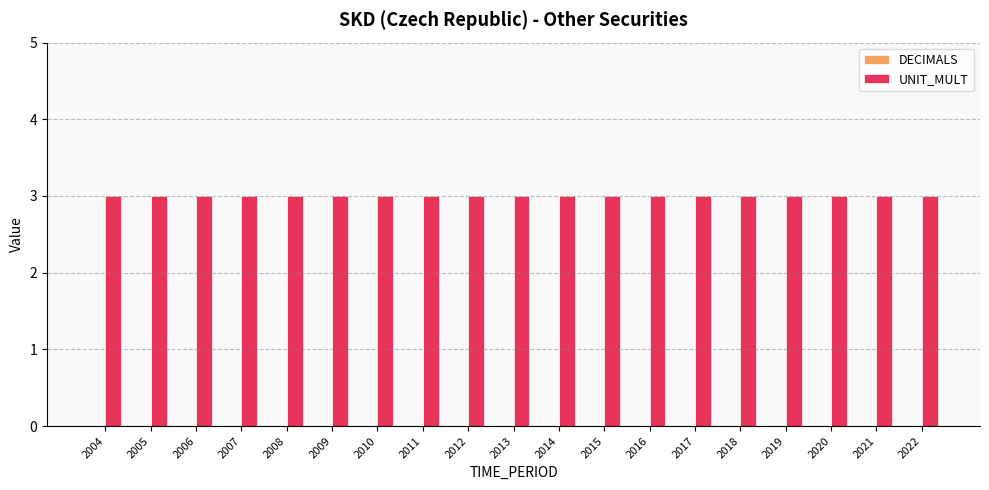

Which series has the largest range (max minus min)?

DECIMALS